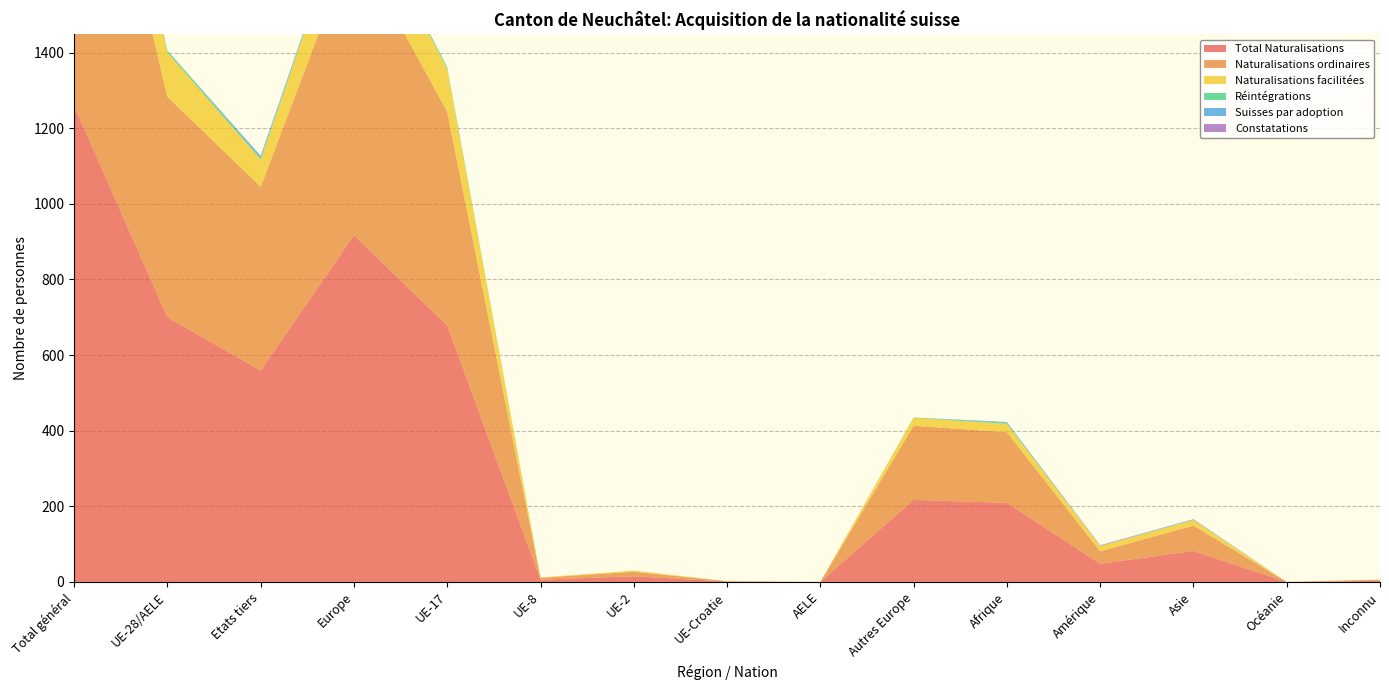

Reading left to right, what are all the values shown in this chart?

Total Naturalisations: Total général=1259	UE-28/AELE=700	Etats tiers=559	Europe=917	UE-17=678	UE-8=6	UE-2=15	UE-Croatie=1	AELE=0	Autres Europe=217	Afrique=209	Amérique=48	Asie=82	Océanie=0	Inconnu=3
Naturalisations ordinaires: Total général=1069	UE-28/AELE=583	Etats tiers=486	Europe=779	UE-17=565	UE-8=5	UE-2=12	UE-Croatie=1	AELE=0	Autres Europe=196	Afrique=187	Amérique=33	Asie=67	Océanie=0	Inconnu=3
Naturalisations facilitées: Total général=189	UE-28/AELE=117	Etats tiers=72	Europe=138	UE-17=113	UE-8=1	UE-2=3	UE-Croatie=0	AELE=0	Autres Europe=21	Afrique=22	Amérique=14	Asie=15	Océanie=0	Inconnu=0
Réintégrations: Total général=9	UE-28/AELE=5	Etats tiers=4	Europe=6	UE-17=5	UE-8=0	UE-2=0	UE-Croatie=0	AELE=0	Autres Europe=1	Afrique=3	Amérique=0	Asie=0	Océanie=0	Inconnu=0
Suisses par adoption: Total général=5	UE-28/AELE=0	Etats tiers=5	Europe=0	UE-17=0	UE-8=0	UE-2=0	UE-Croatie=0	AELE=0	Autres Europe=0	Afrique=2	Amérique=1	Asie=2	Océanie=0	Inconnu=0
Constatations: Total général=1	UE-28/AELE=0	Etats tiers=1	Europe=0	UE-17=0	UE-8=0	UE-2=0	UE-Croatie=0	AELE=0	Autres Europe=0	Afrique=0	Amérique=1	Asie=0	Océanie=0	Inconnu=0